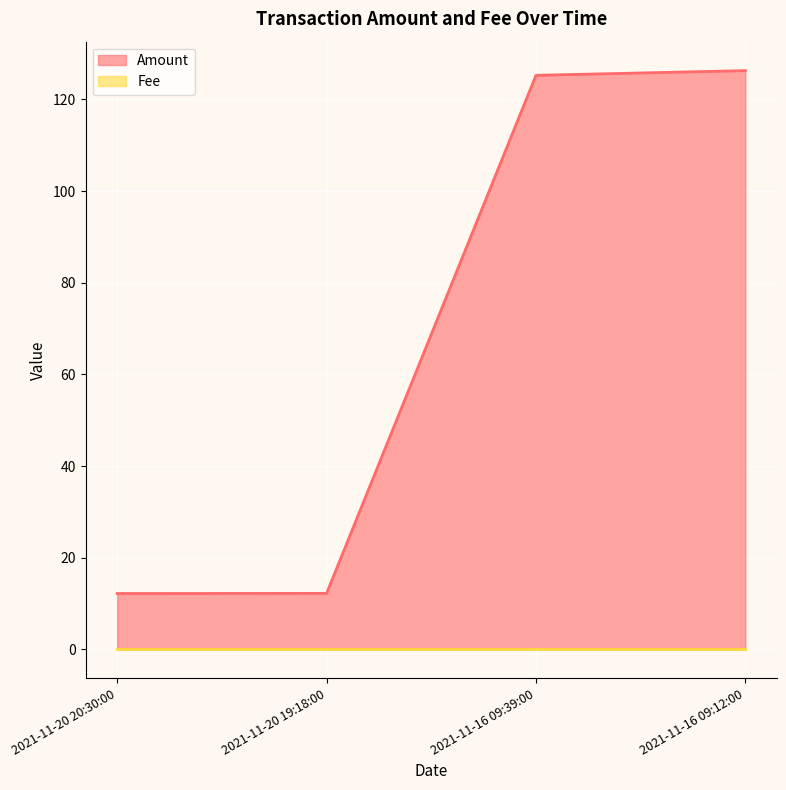

The value at 2021-11-16 09:39:00 is 125.3. True or false?

True